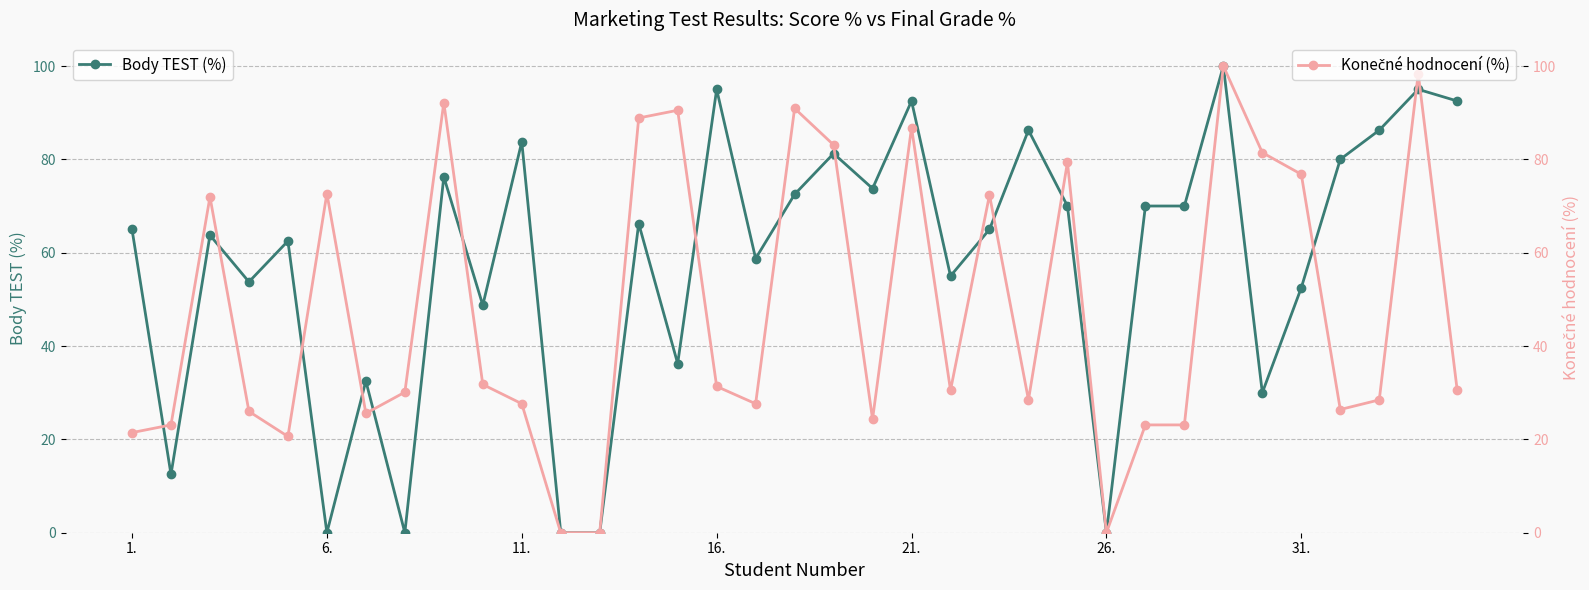

How many interior local peaks does the Body TEST (%) series have?

12